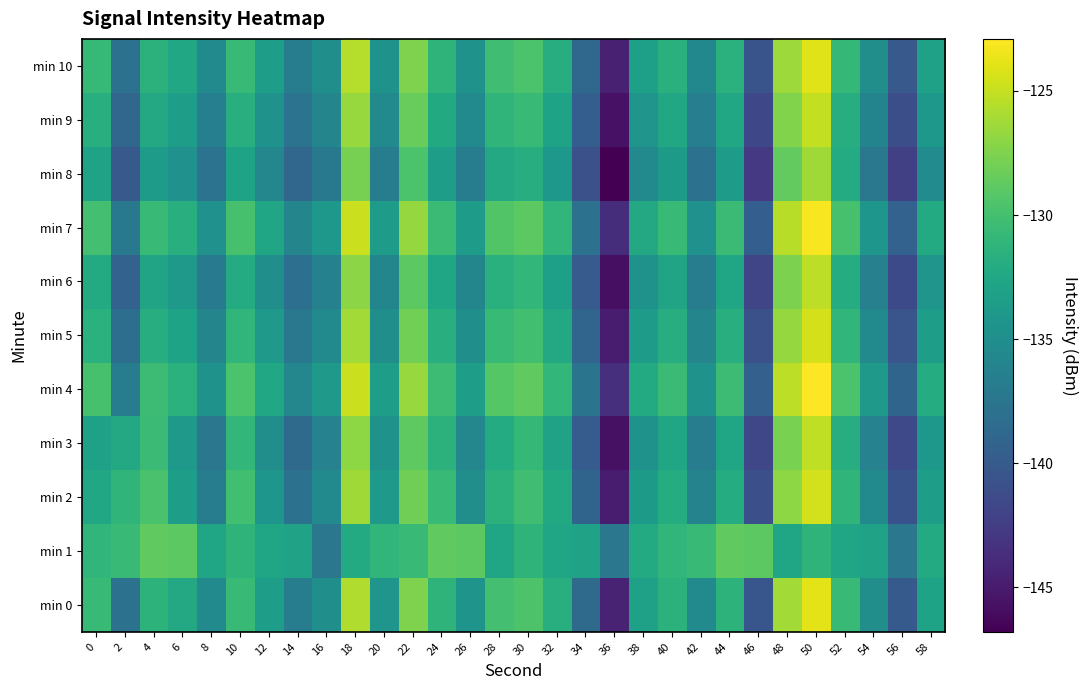

Between 50 and 14, which is larger?

50